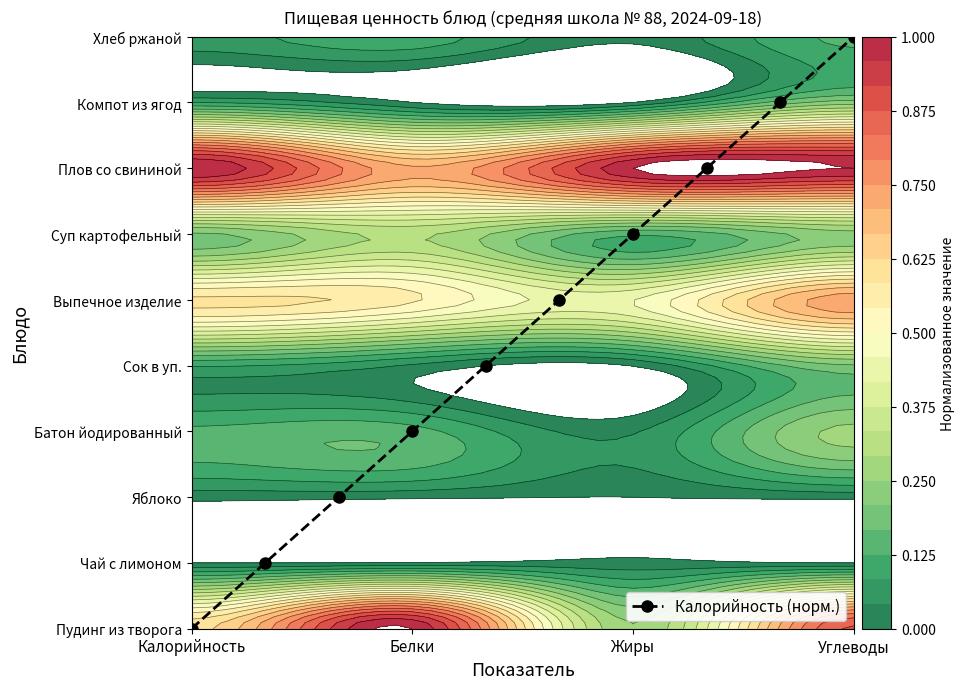

How many categories are shown in the chart?

10